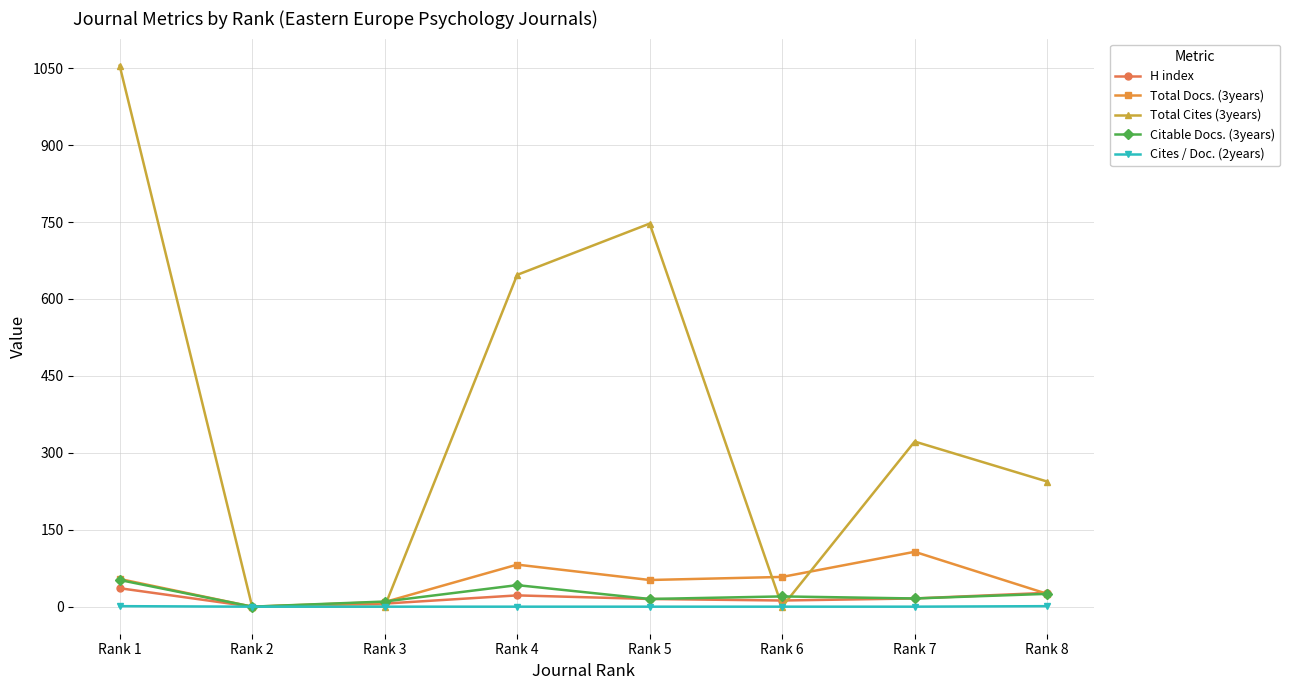

At which category does Total Cites (3years) reach its first local peak?

Rank 5